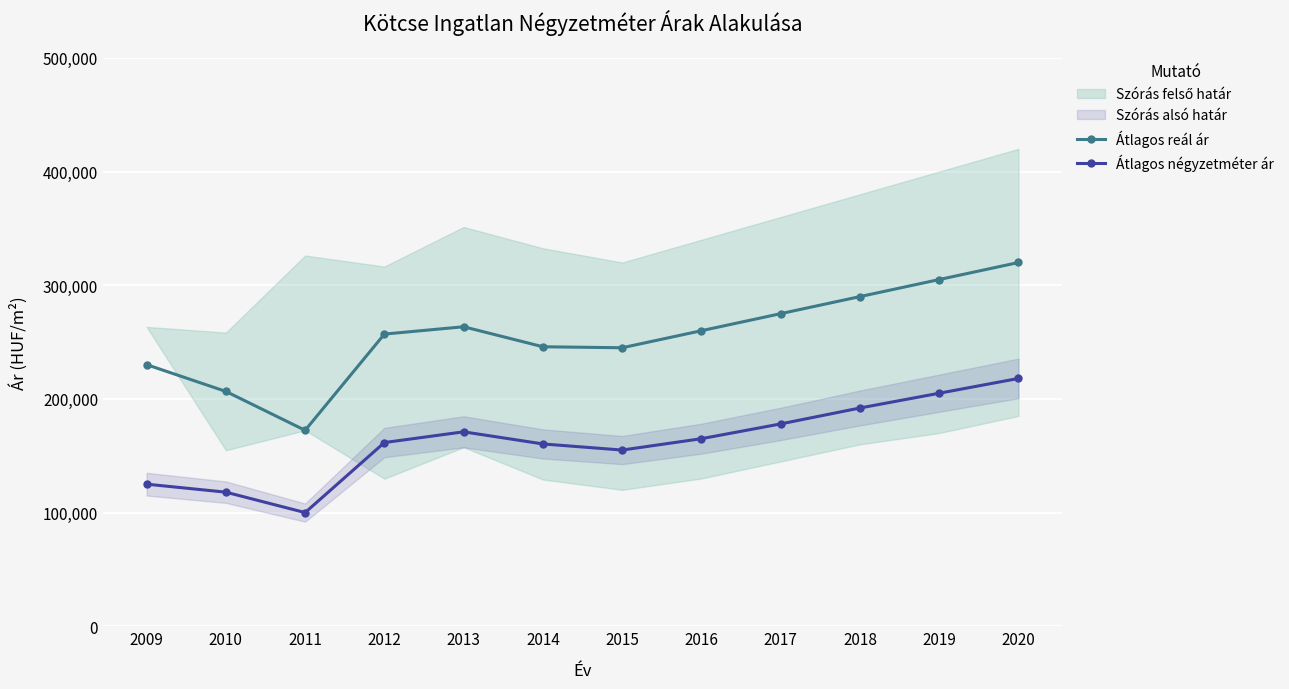

In Átlagos négyzetméter ár, how many points are lower than both neighbors (excluding endpoints)?

2